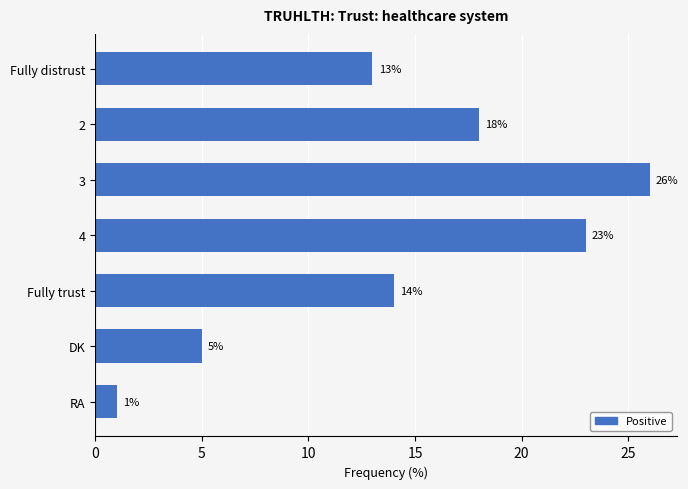

What is the difference between the second highest and second lowest values?

18